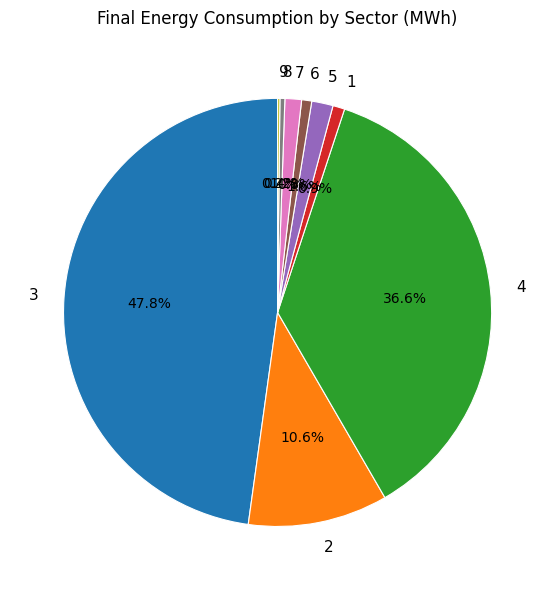

Is the sum of 7 and 5 greater than half?

No